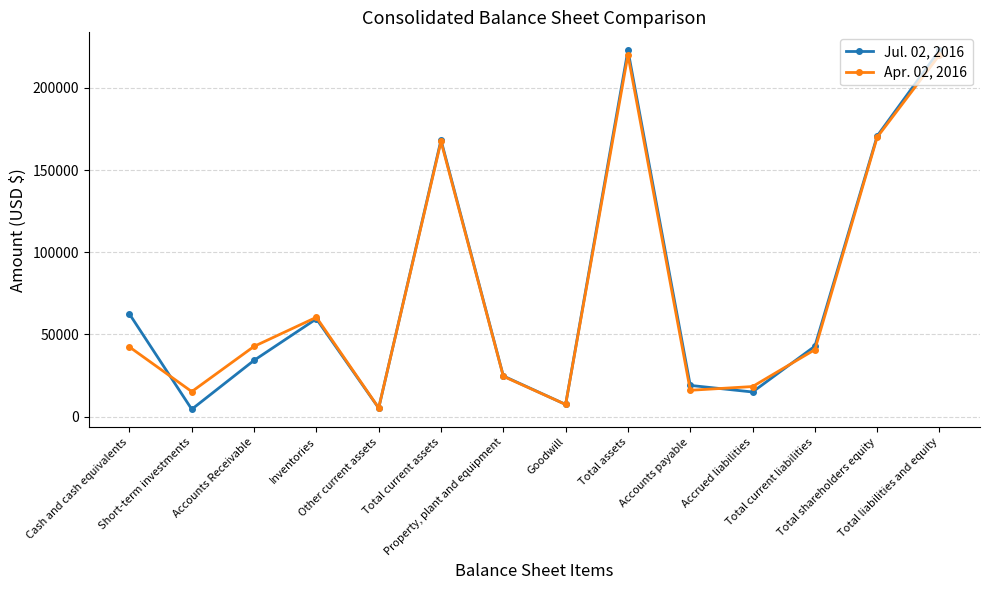

Is it true that Apr. 02, 2016 equals 61893 at Cash and cash equivalents?

False